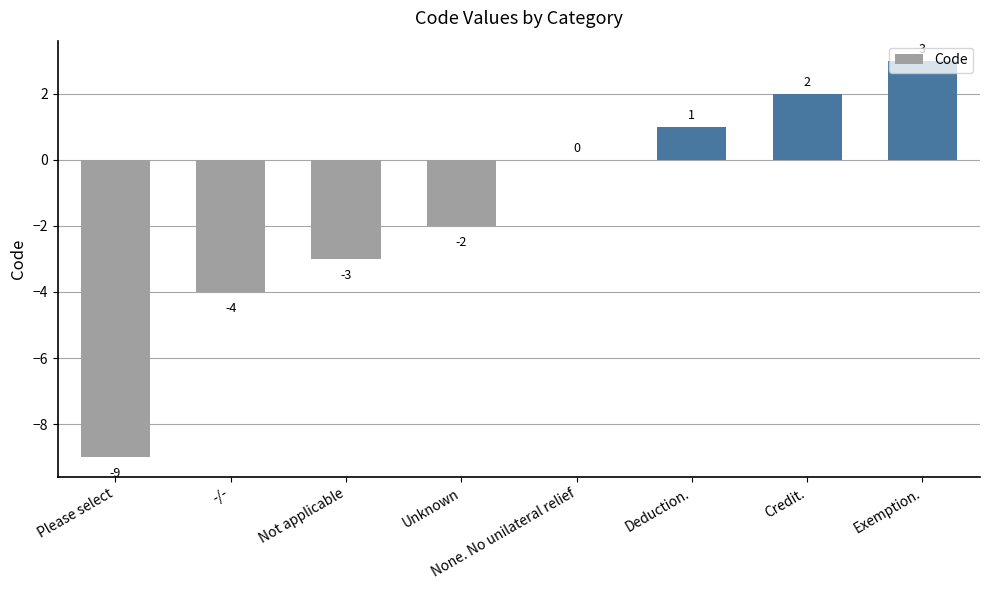

How many distinct data groups are displayed?

1